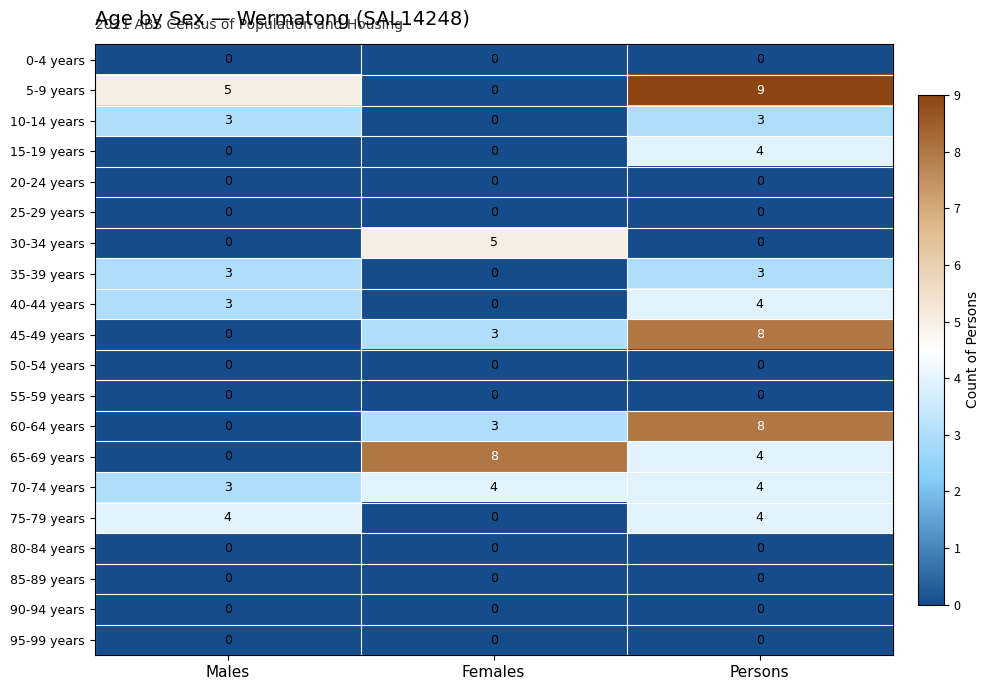

True or false: 65-69 years has a value of 2 at Persons.

False